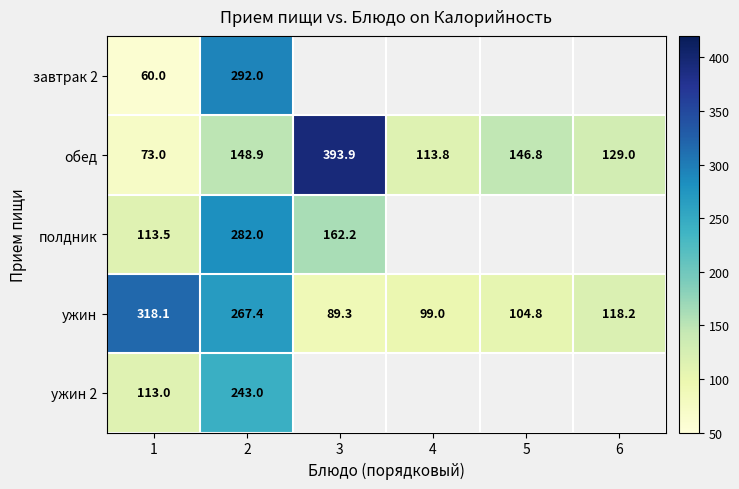

True or false: обед has a value of 80.8 at 6.

False